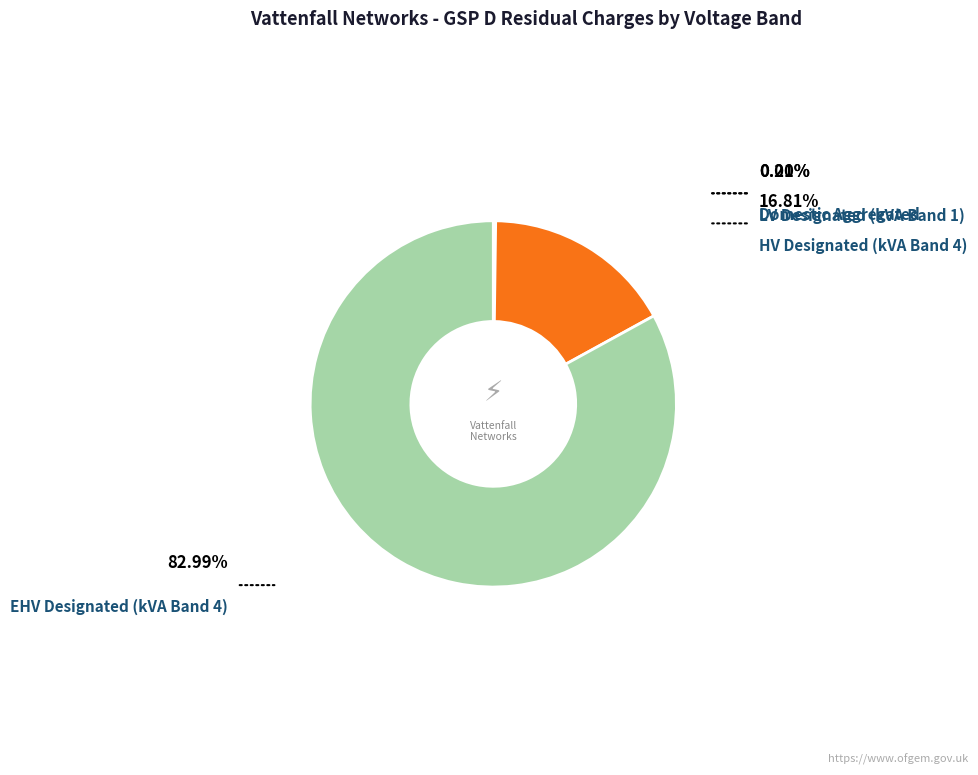

Does any single category account for the majority?

Yes